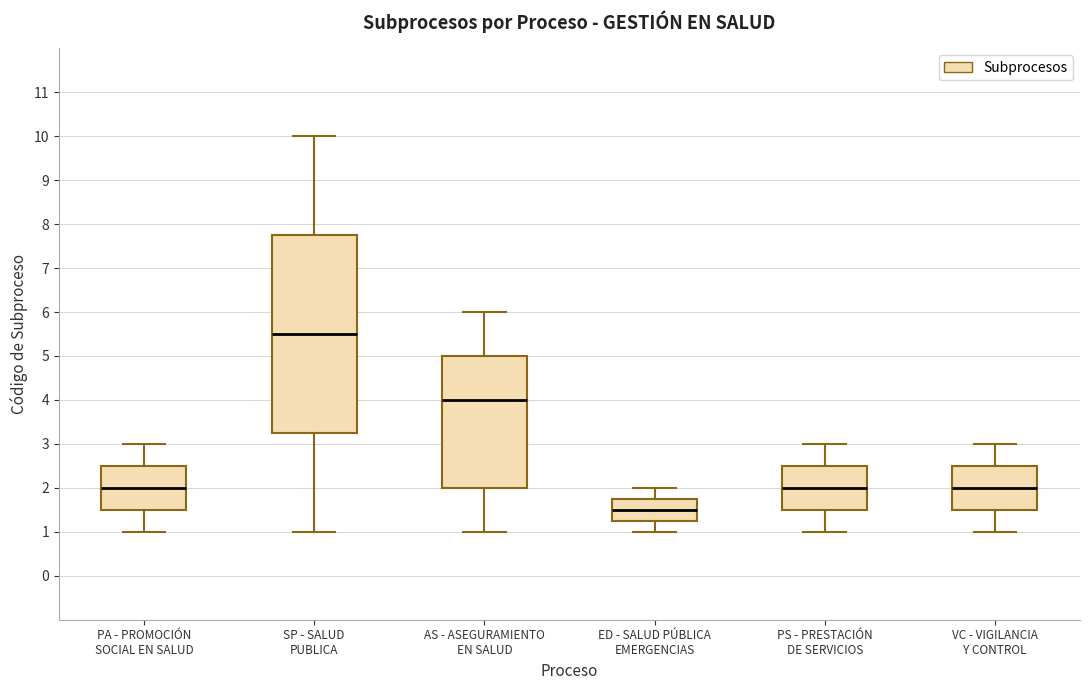

Reading left to right, read every box against the y-axis: the position of its median line, the range the box covers, and the ends of its whiskers. The values are not printed on the chart, so give them approximately, as read against the axis.

PA - PROMOCIÓN SOCIAL EN SALUD: median 2.0, box 1.5 to 2.5, whiskers 1.0 to 3.0
SP - SALUD PUBLICA: median 5.5, box 3.3 to 7.8, whiskers 1.0 to 10.0
AS - ASEGURAMIENTO EN SALUD: median 4.0, box 2.0 to 5.0, whiskers 1.0 to 6.0
ED - SALUD PÚBLICA EMERGENCIAS: median 1.5, box 1.3 to 1.8, whiskers 1.0 to 2.0
PS - PRESTACIÓN DE SERVICIOS: median 2.0, box 1.5 to 2.5, whiskers 1.0 to 3.0
VC - VIGILANCIA Y CONTROL: median 2.0, box 1.5 to 2.5, whiskers 1.0 to 3.0